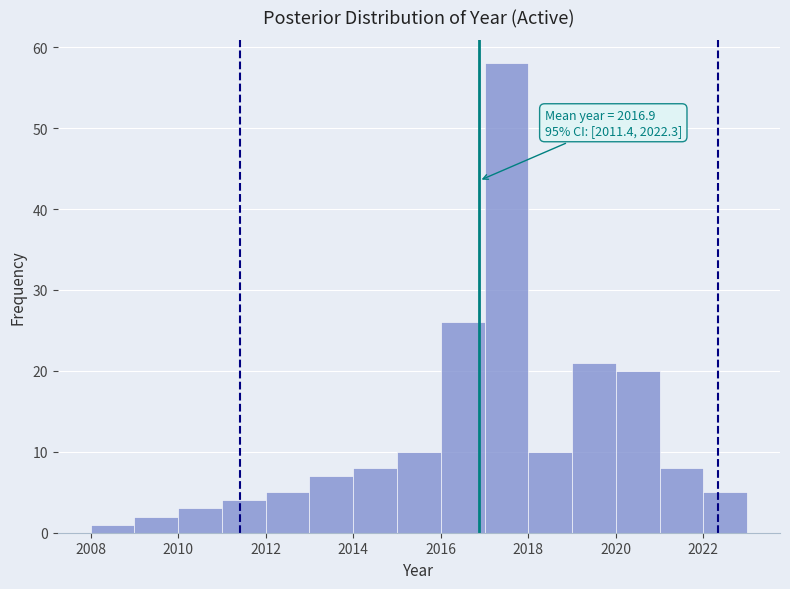

Which range on the x-axis has the tallest bar?

2017 to 2018